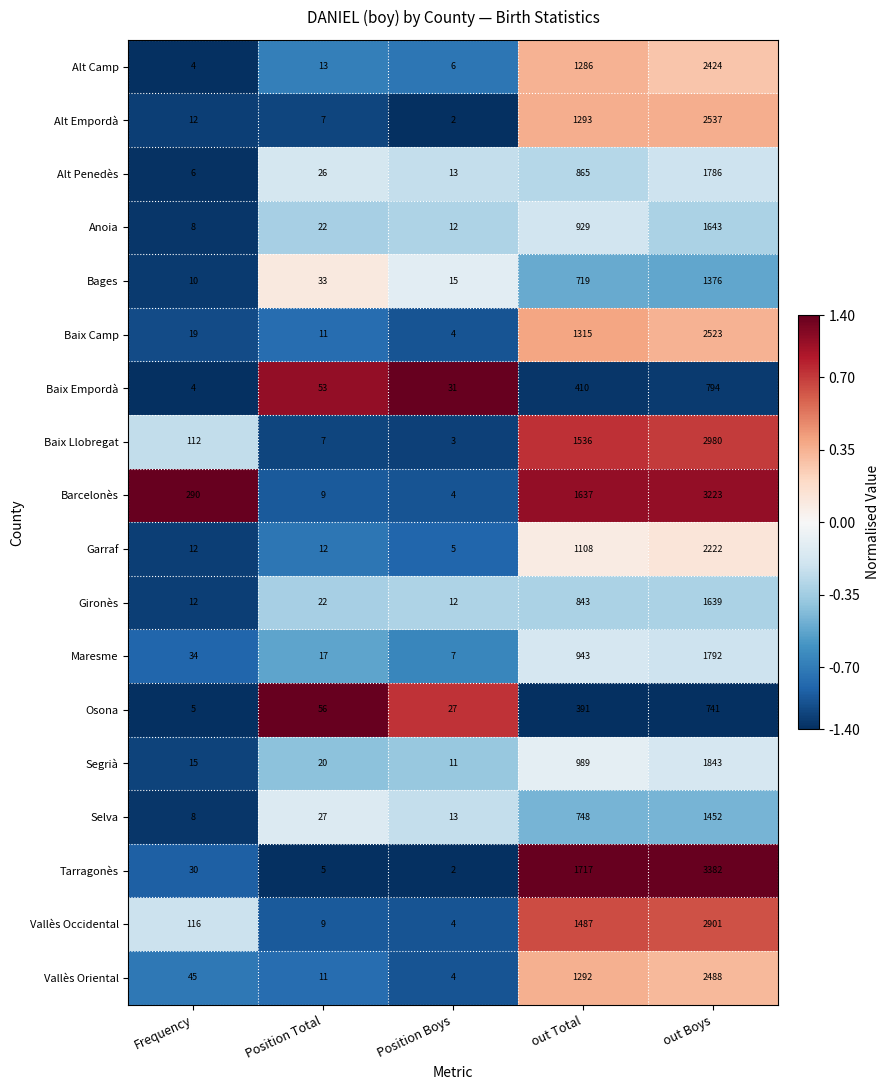

Is it true that Baix Camp equals 2523 at out Boys?

True